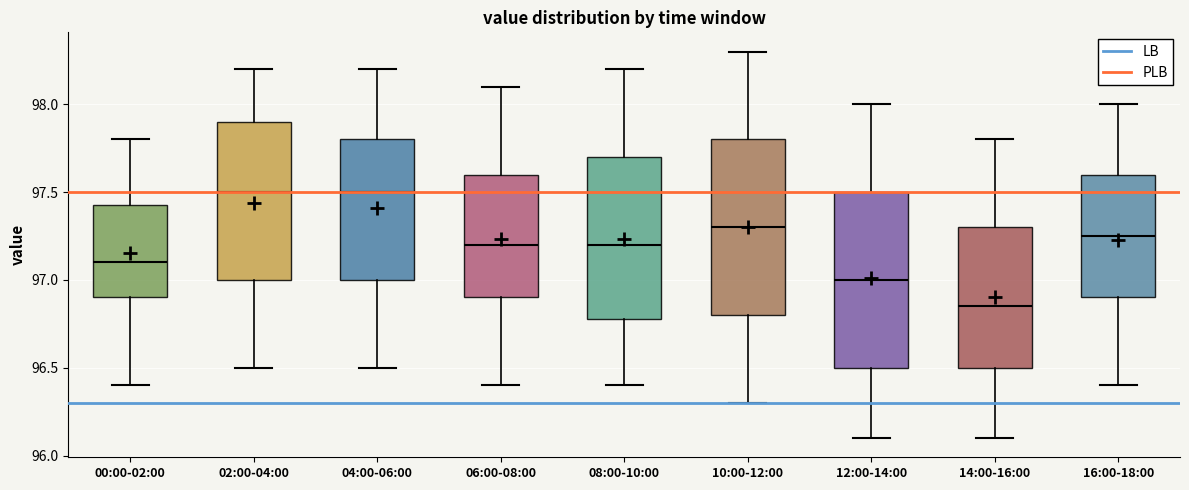

Reading left to right, transcribe this box plot: for each box, give where its median line is, the range the box spans, and where its two whiskers end, as read against the y-axis. The values are not printed on the chart, so give them approximately, as read against the axis.

00:00-02:00: median 97.10, box 96.90 to 97.45, whiskers 96.40 to 97.80
02:00-04:00: median 97.50, box 97.00 to 97.90, whiskers 96.50 to 98.20
04:00-06:00: median 97.50, box 97.00 to 97.80, whiskers 96.50 to 98.20
06:00-08:00: median 97.20, box 96.90 to 97.60, whiskers 96.40 to 98.10
08:00-10:00: median 97.20, box 96.80 to 97.70, whiskers 96.40 to 98.20
10:00-12:00: median 97.30, box 96.80 to 97.80, whiskers 96.30 to 98.30
12:00-14:00: median 97.00, box 96.50 to 97.50, whiskers 96.10 to 98.00
14:00-16:00: median 96.85, box 96.50 to 97.30, whiskers 96.10 to 97.80
16:00-18:00: median 97.25, box 96.90 to 97.60, whiskers 96.40 to 98.00